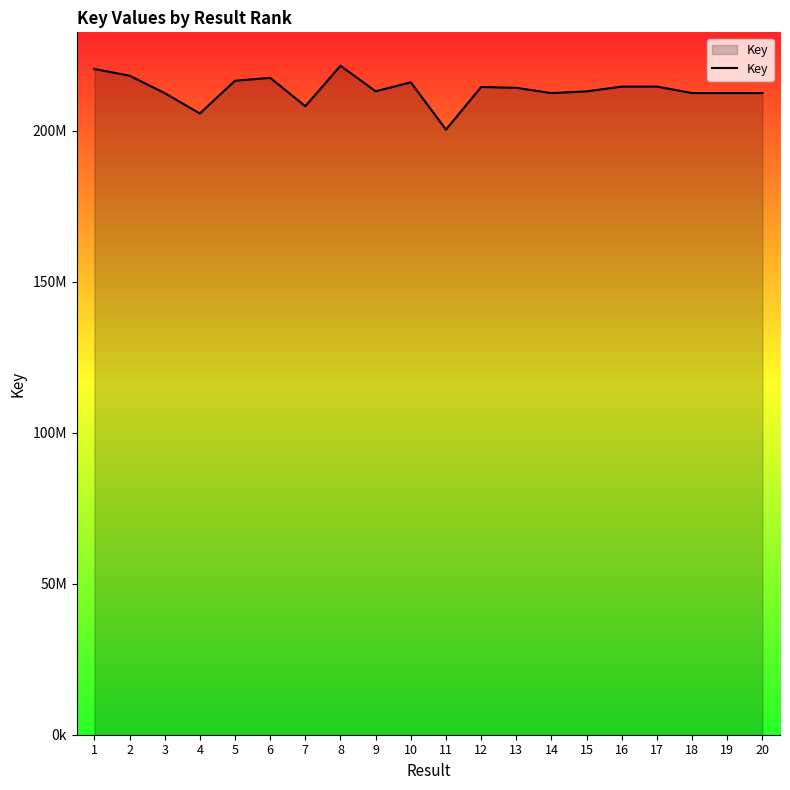

What is the value of the 15th point from the left?

213052716